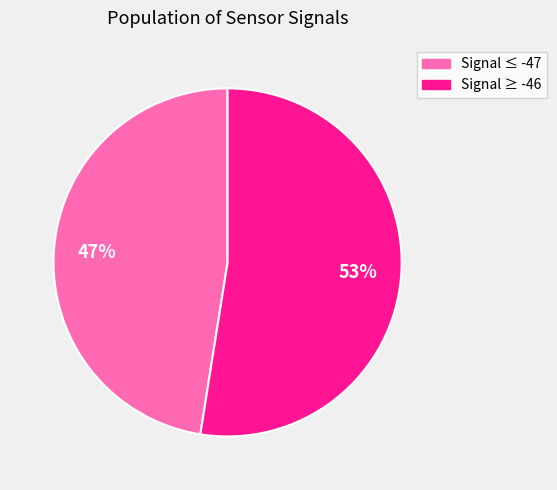

Does any single category account for the majority?

Yes